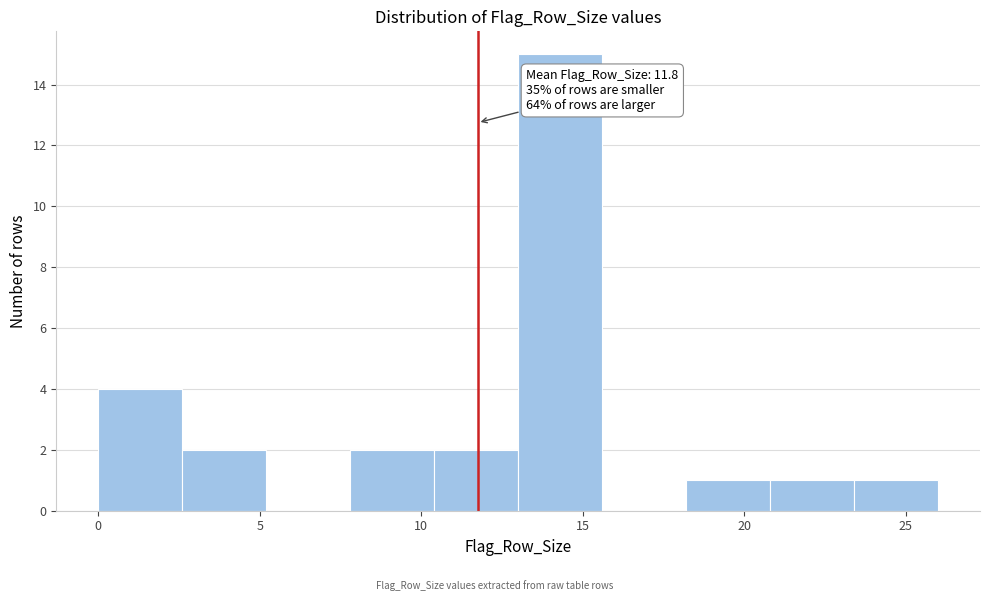

Which range on the x-axis has the tallest bar?

13.0 to 15.6